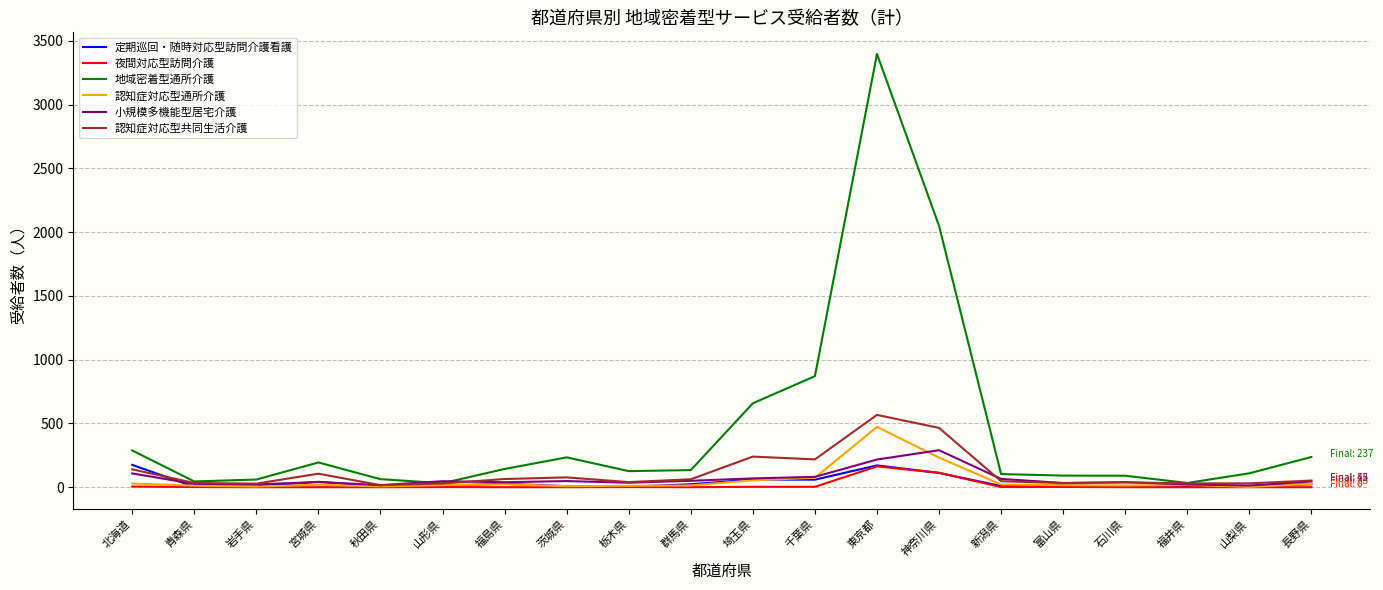

True or false: 地域密着型通所介護 and 夜間対応型訪問介護 cross at least once.

False